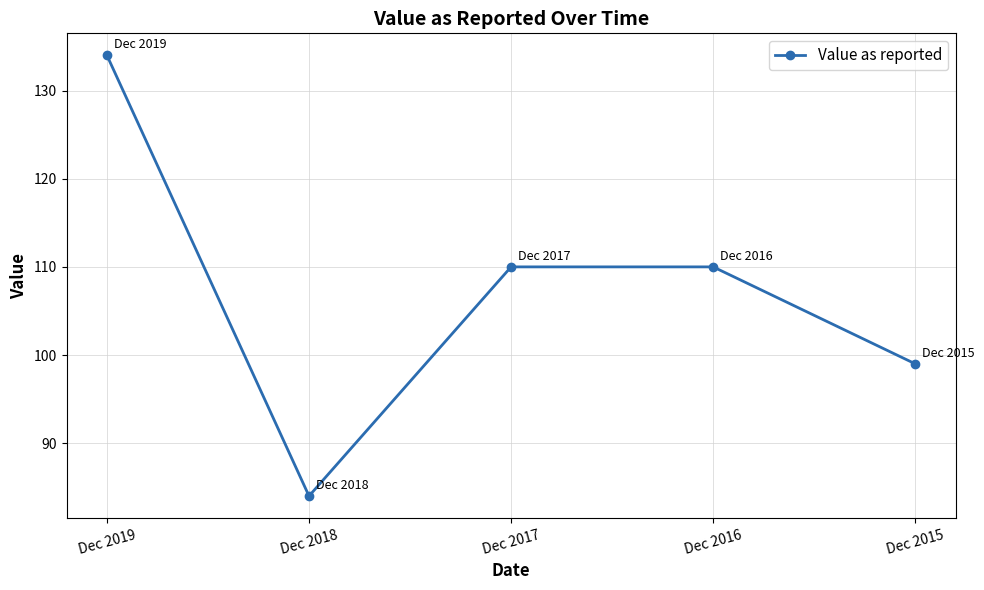

What is the value of the 1st point from the left?

134